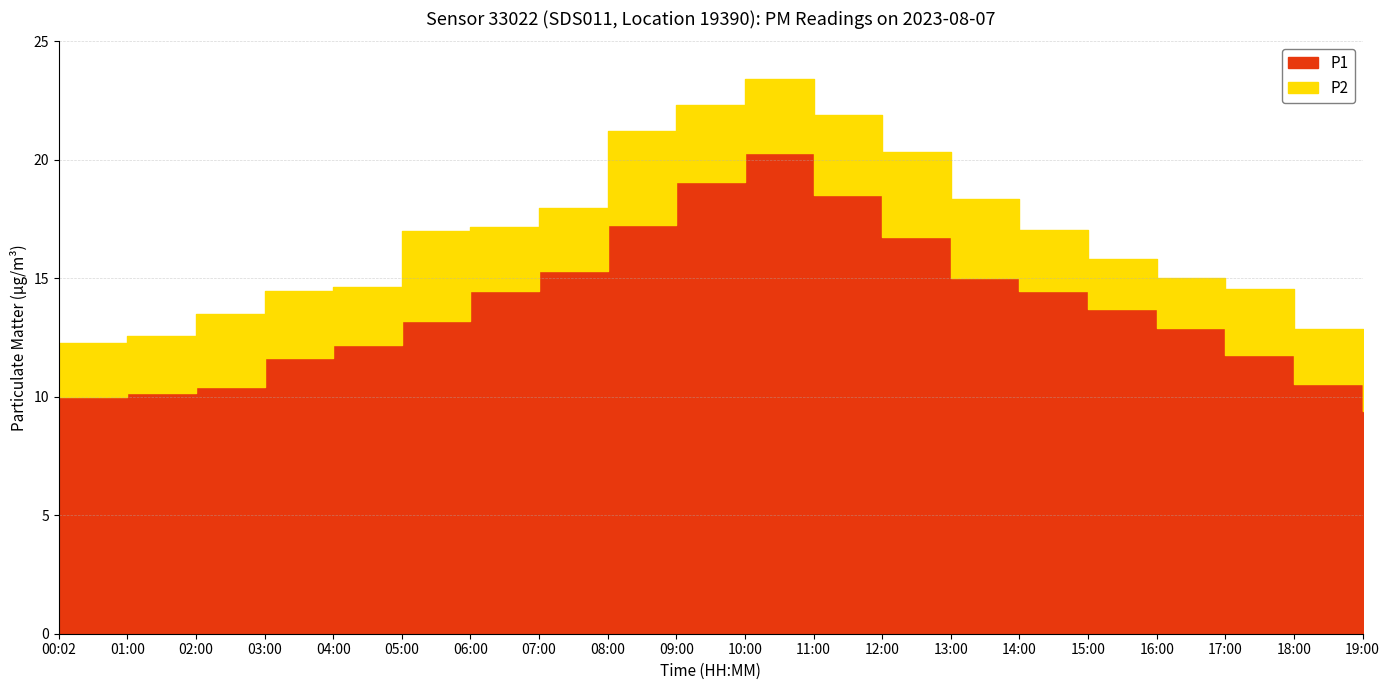

At which label does the data first exceed 13?

05:00